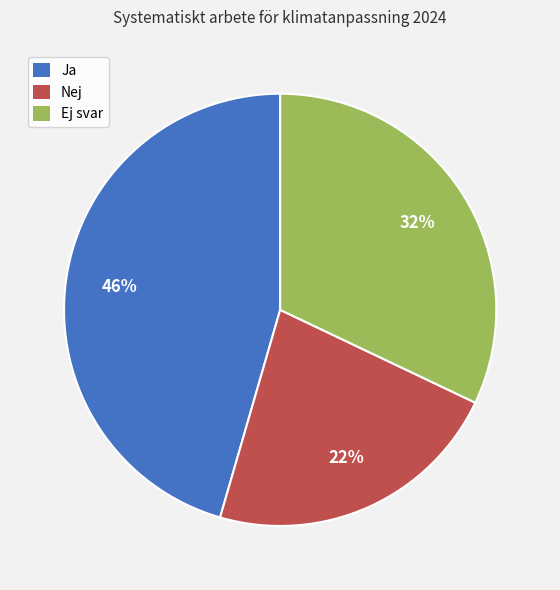

To the nearest percent, what is the combined percentage of Ej svar and Nej?

54%